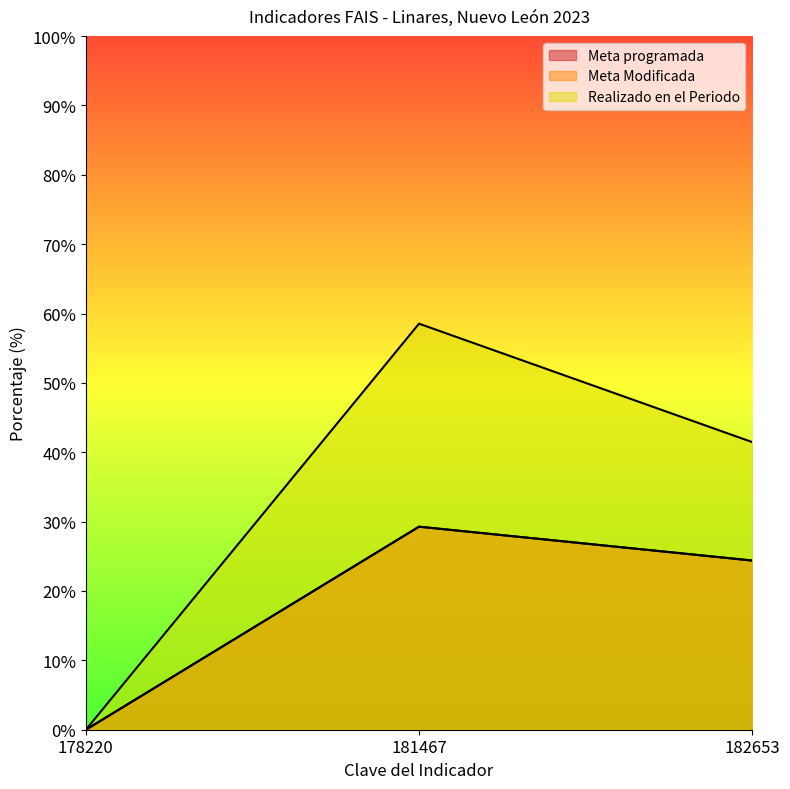

Reading right to left, transcribe all the data shown in this chart.

Meta programada: 24.4	29.3	0.0
Meta Modificada: 24.4	29.3	0.0
Realizado en el Periodo: 41.5	58.5	0.0